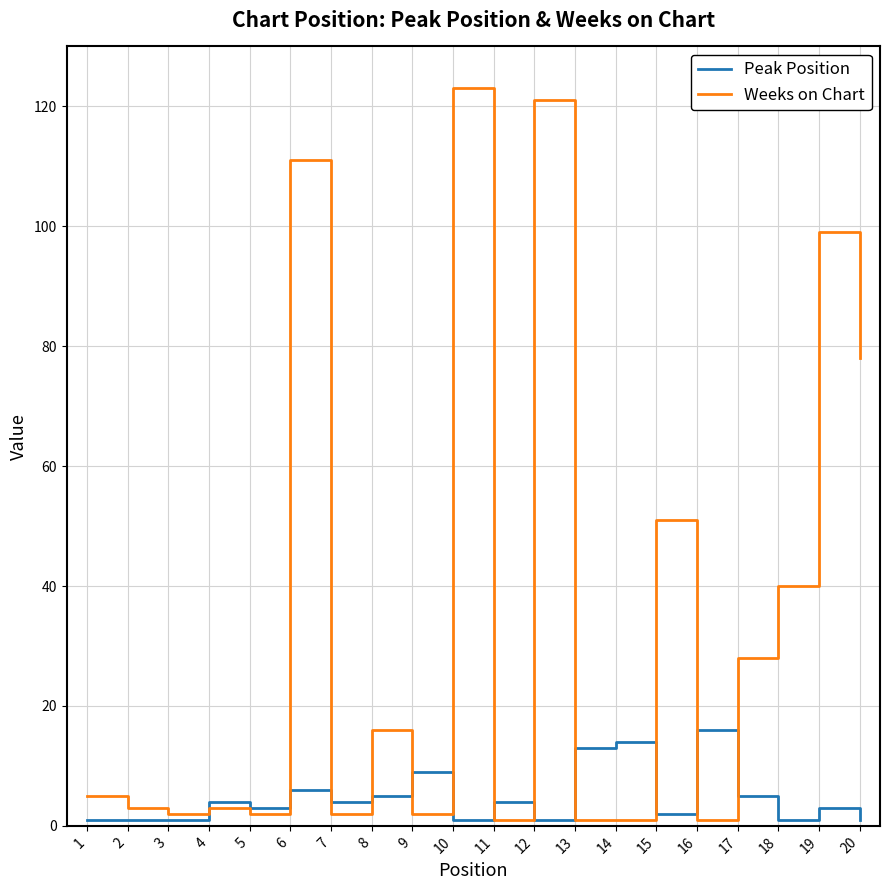

Which series changed the most between 12 and 16?

Weeks on Chart